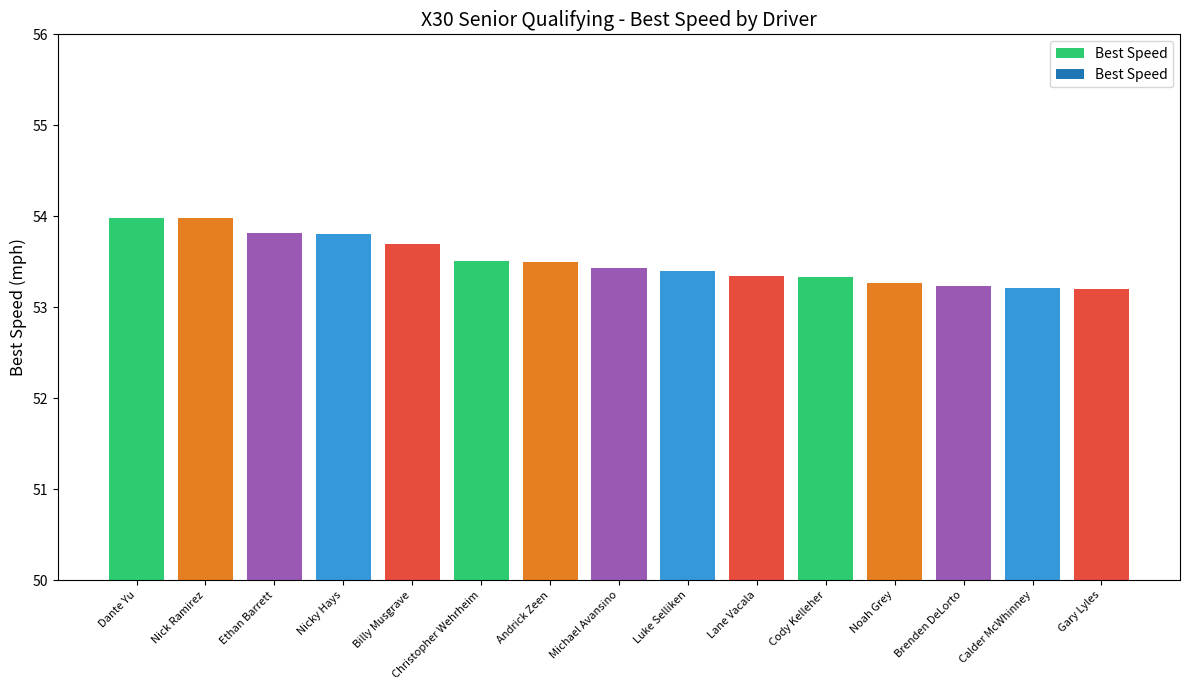

Reading right to left, extract all data points from this chart.

53.2	53.2	53.2	53.3	53.3	53.3	53.4	53.4	53.5	53.5	53.7	53.8	53.8	54.0	54.0